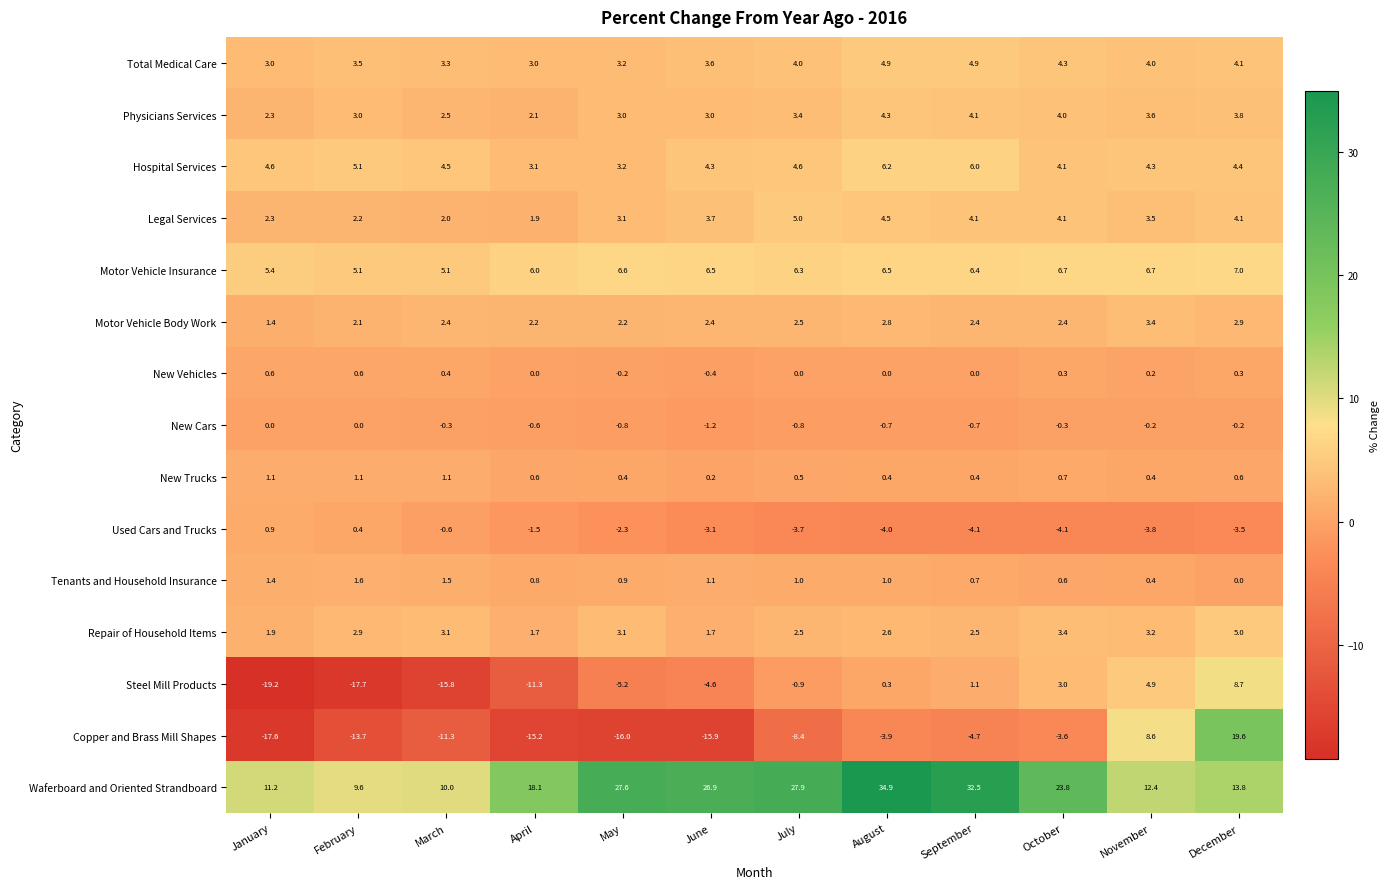

Read the Tenants and Household Insurance value at May.

0.9